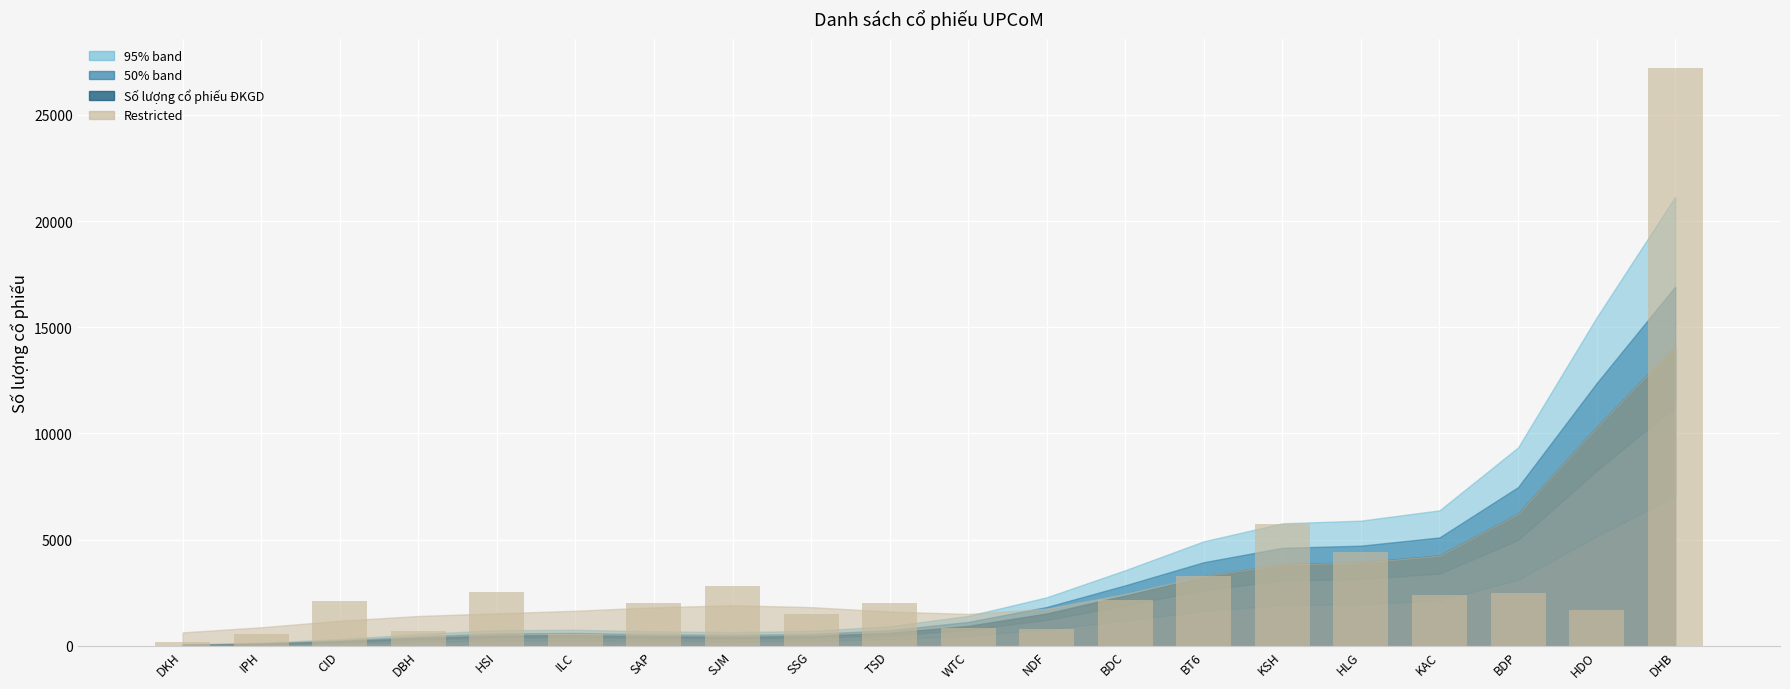

Are the bars grouped side by side (vs. stacked)?

No